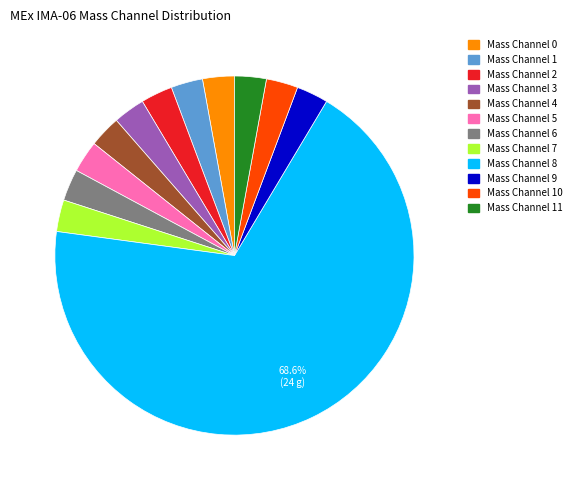

Count the number of slices in the pie.

12